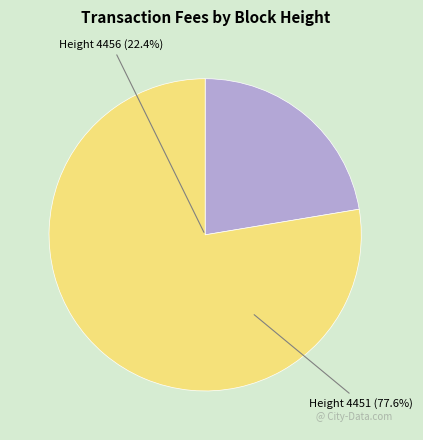

To the nearest percent, what portion does Height 4456 represent?

22%